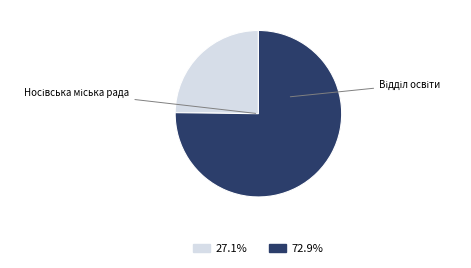

Is there a majority slice in this chart?

Yes